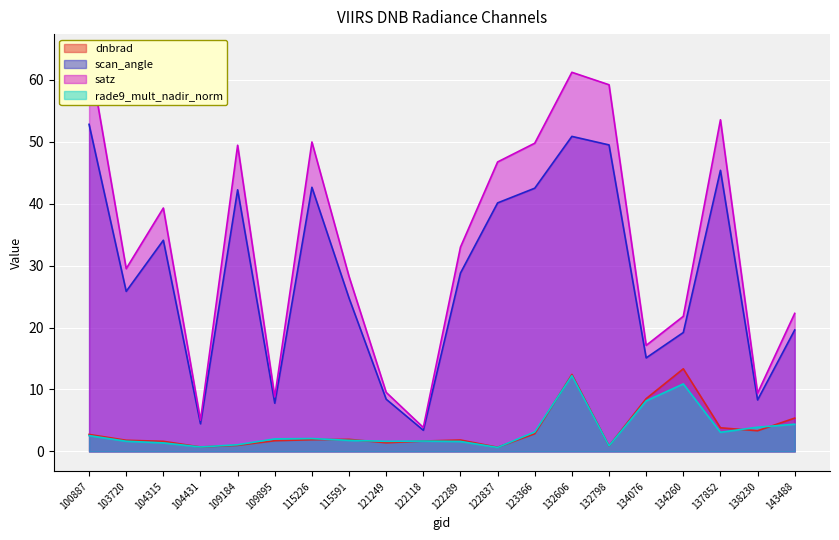

How many lines are shown in the chart?

4